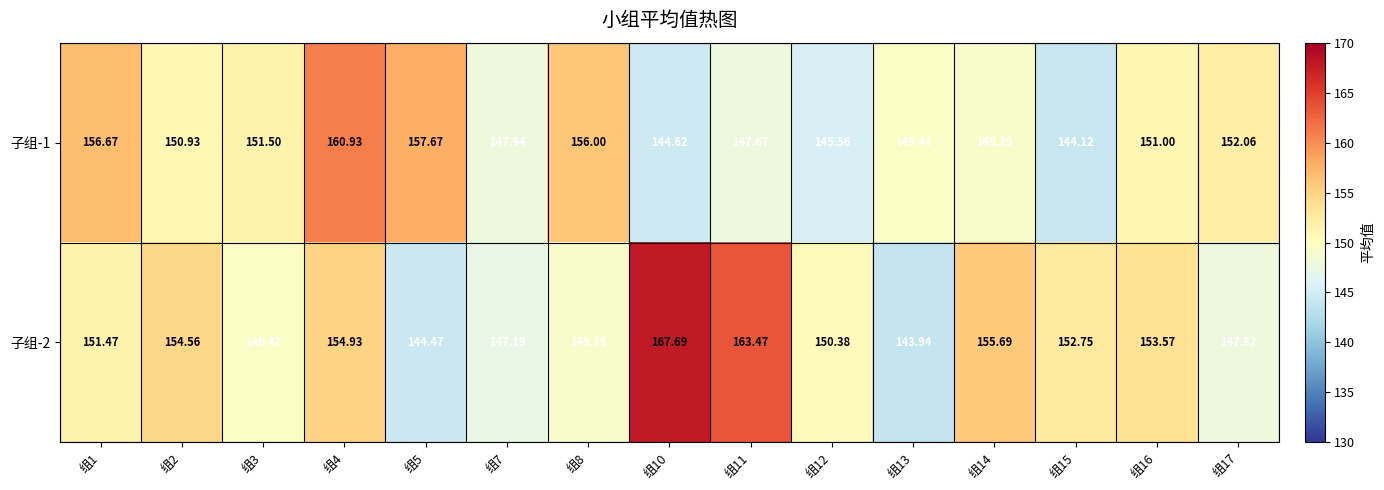

Rank the series by their average value, from lowest to highest.

子组-1, 子组-2